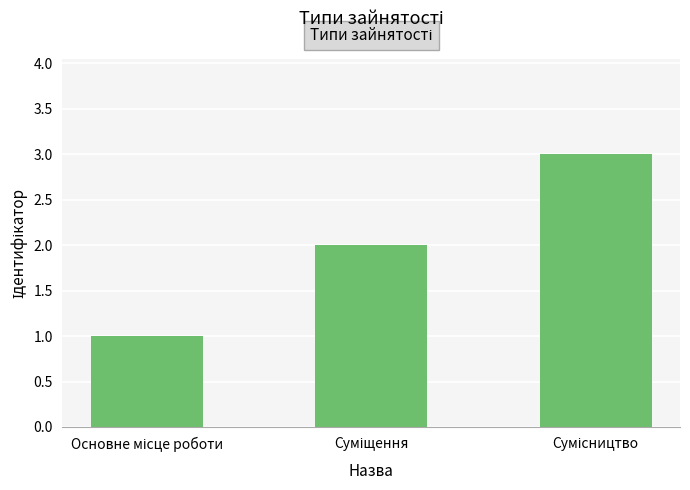

What is the sum of all values?

6